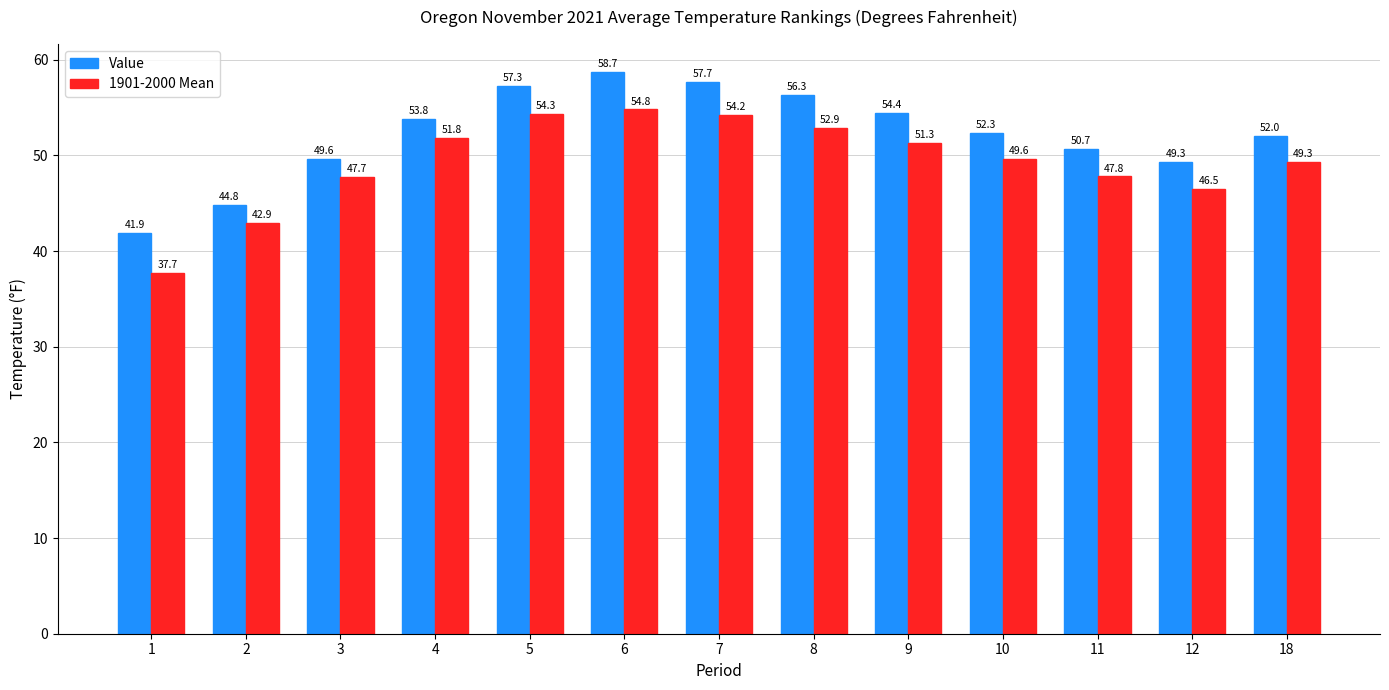

What is the spread (max minus min) of values at 18?

2.7